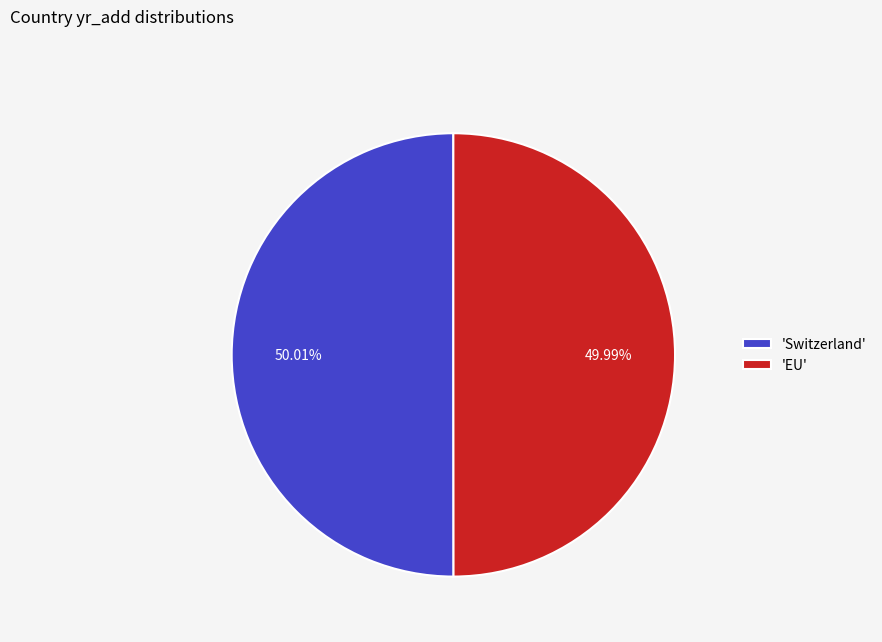

How many segments does this pie chart have?

2